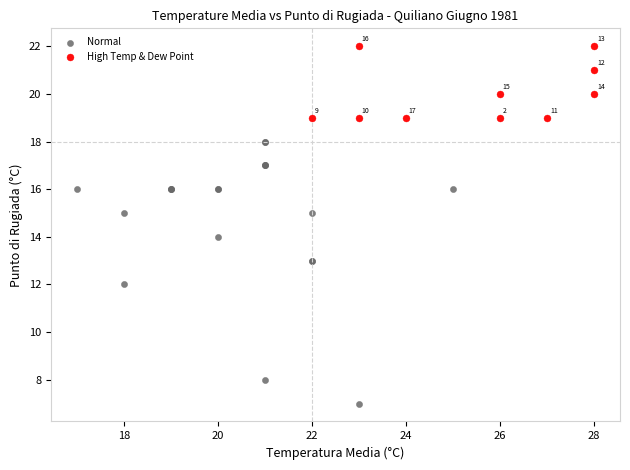

Which series reaches the minimum Y coordinate?

Normal